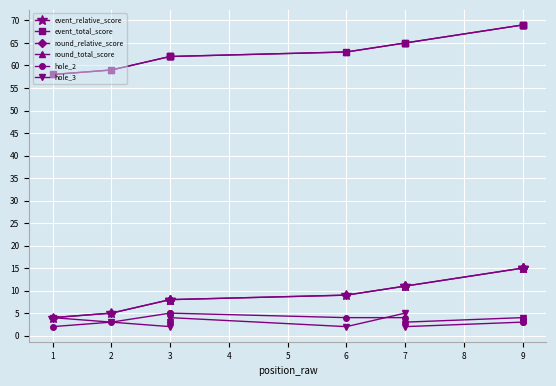

Is the value of round_total_score at 6 greater than the value of event_relative_score at 3?

Yes